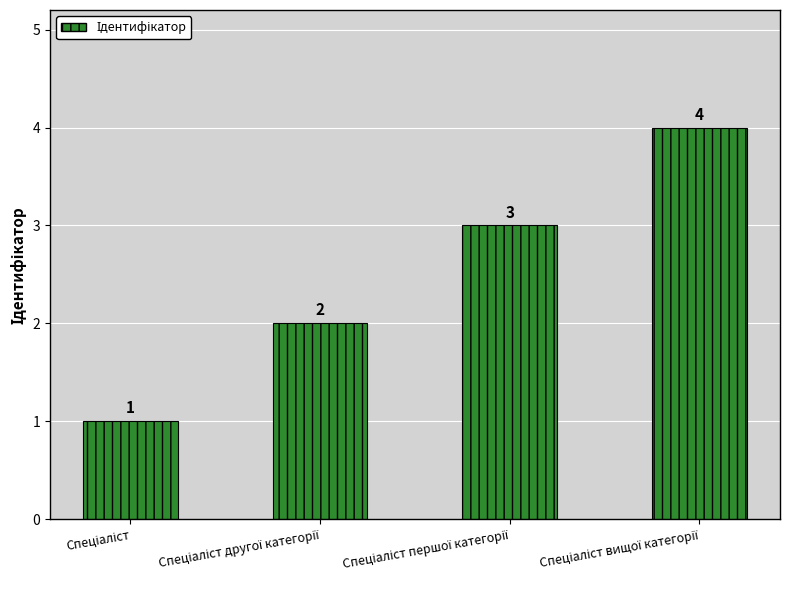

Count the values in the range 2 to 4.

3